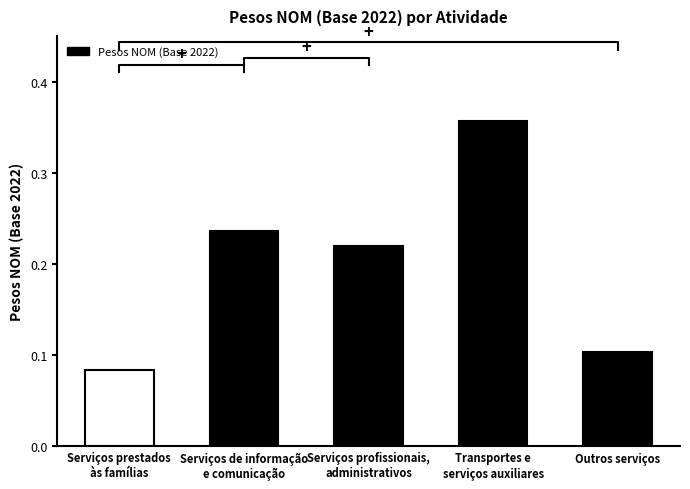

Is it true that the value at Serviços de informação
e comunicação is 0.1?

False